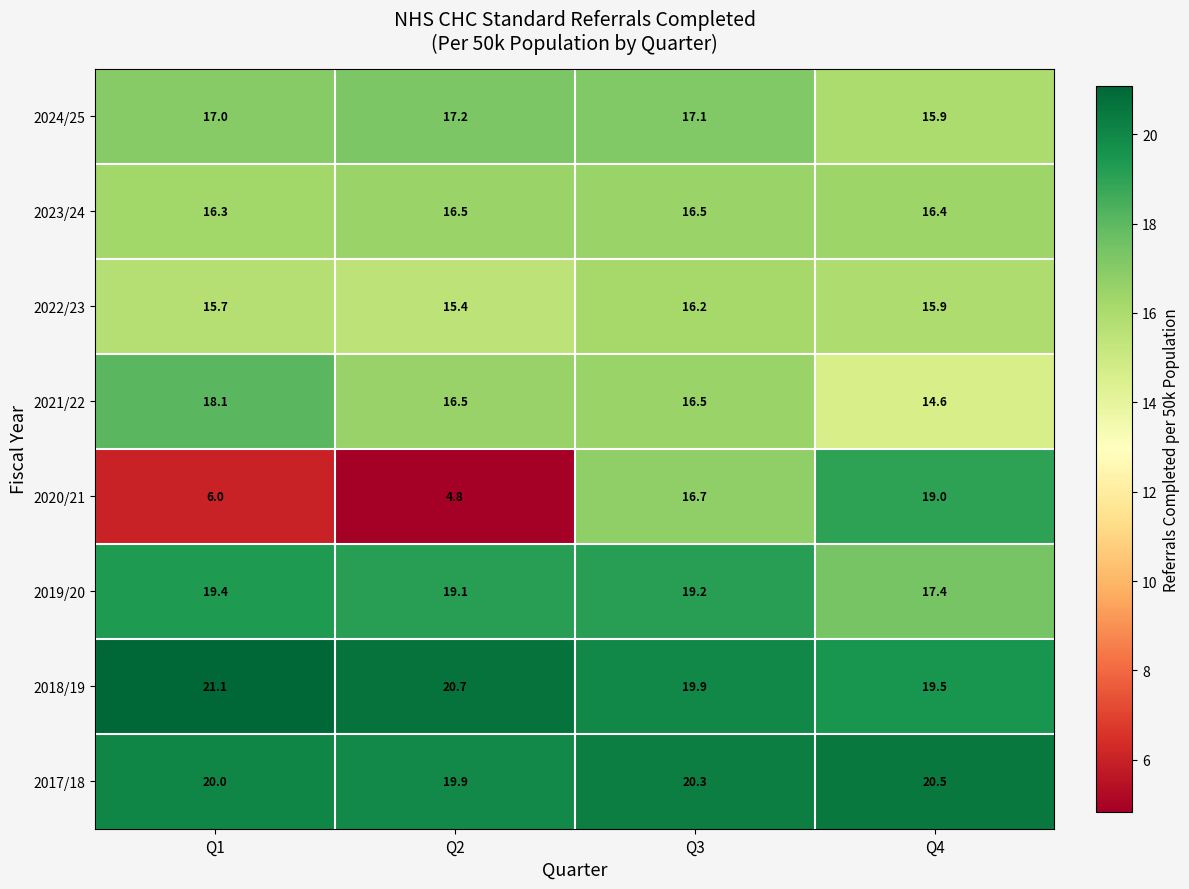

The 2022/23 series shows 15.9 at Q4. True or false?

True